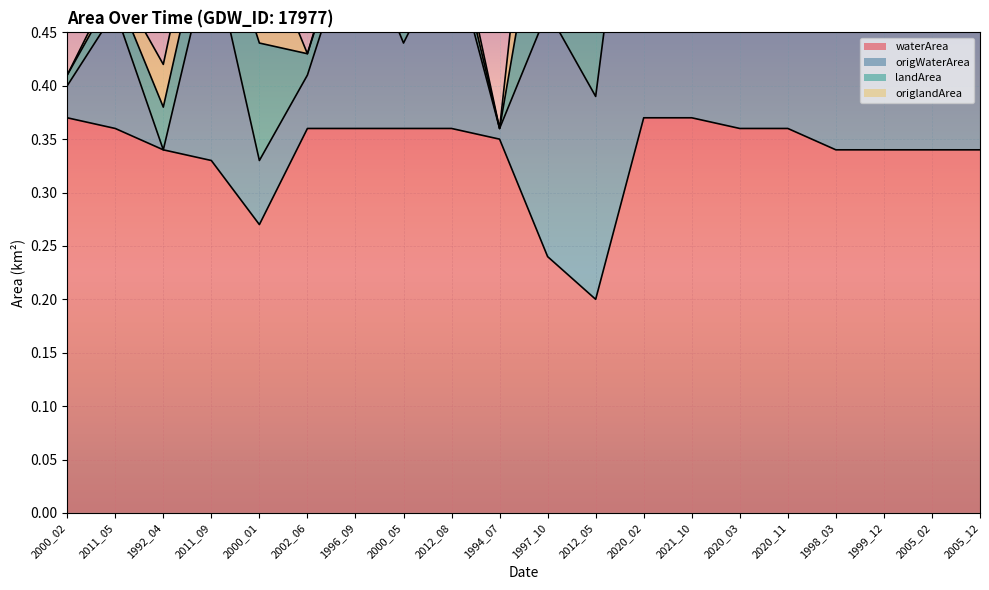

What position from the left is 2020_02?

13